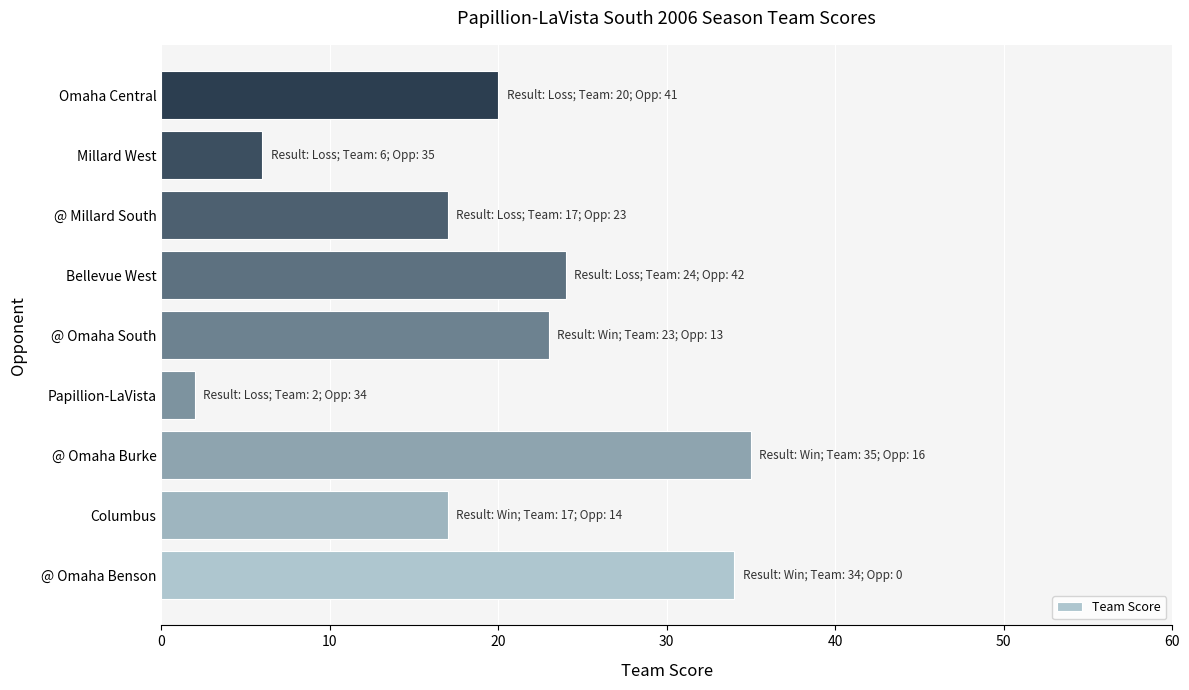

At which category does the chart reach its minimum across all series?

Papillion-LaVista